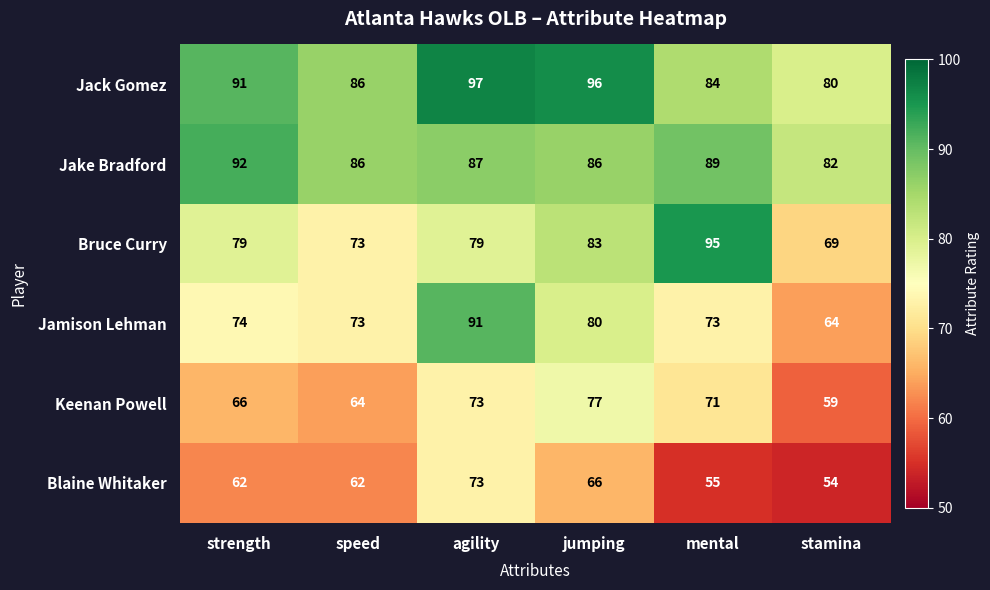

What is the difference between the second highest and second lowest values in the Keenan Powell series?

9